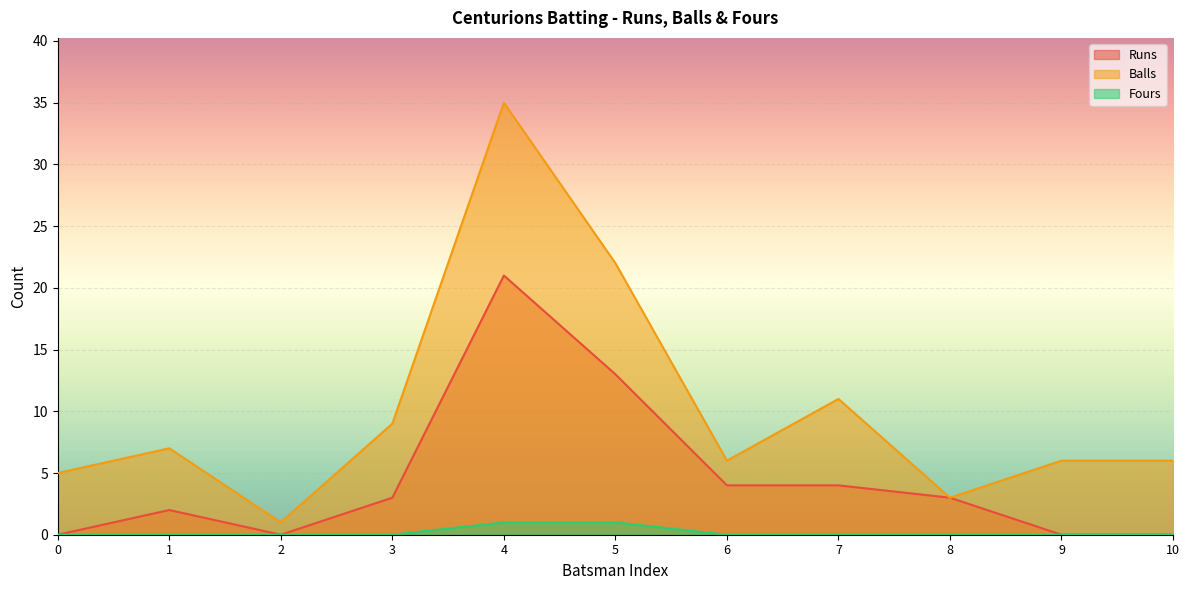

Where does the Balls series first go above 6?

1